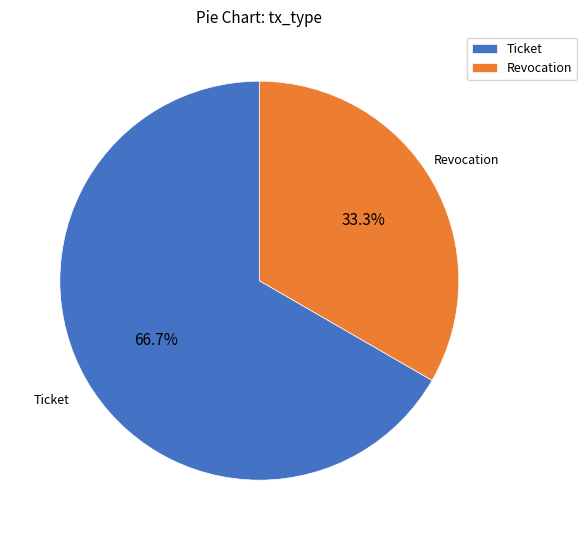

Combined, do Ticket and Revocation account for over 50%?

Yes